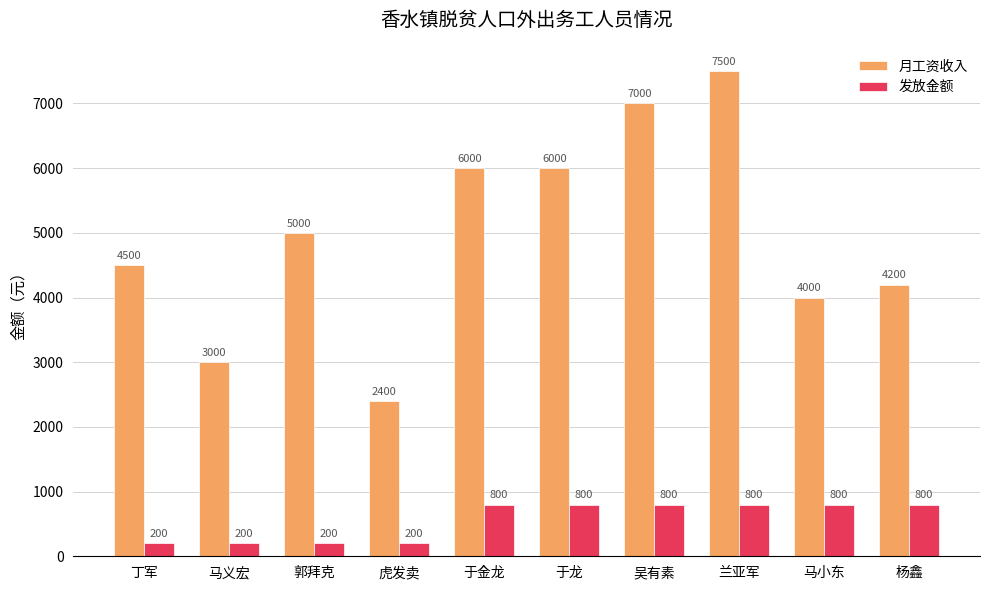

Which series has the largest total across all categories?

月工资收入